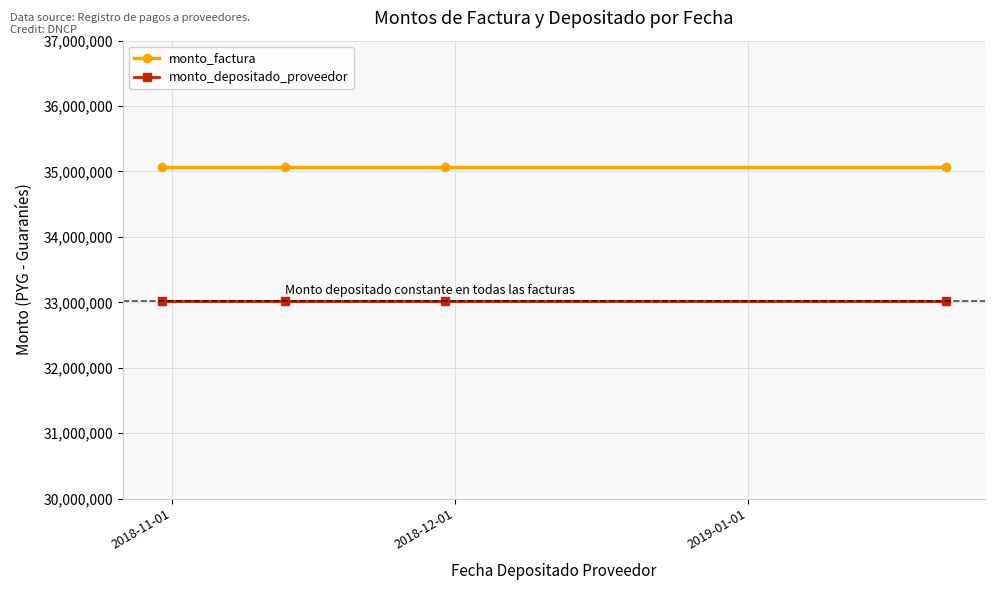

True or false: monto_depositado_proveedor has more than 1 interior local peaks.

False